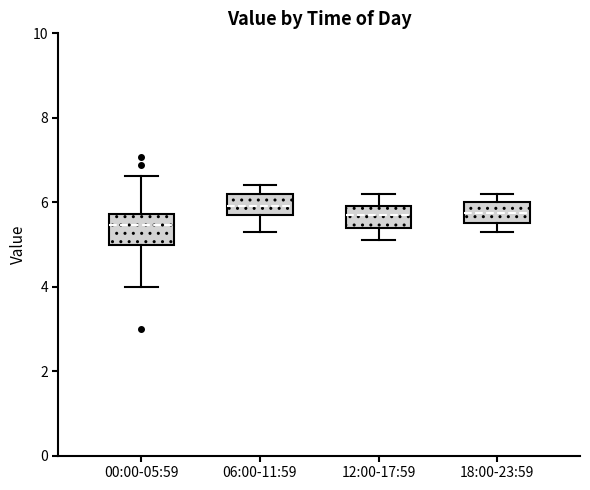

Reading left to right, transcribe this box plot: for each box, give where its median line is, the range the box spans, and where its two whiskers end, as read against the y-axis. The values are not printed on the chart, so give them approximately, as read against the axis.

00:00-05:59: median 5.4, box 5.0 to 5.8, whiskers 4.0 to 6.6
06:00-11:59: median 6.0, box 5.8 to 6.2, whiskers 5.4 to 6.4
12:00-17:59: median 5.8, box 5.4 to 6.0, whiskers 5.2 to 6.2
18:00-23:59: median 5.8, box 5.6 to 6.0, whiskers 5.4 to 6.2